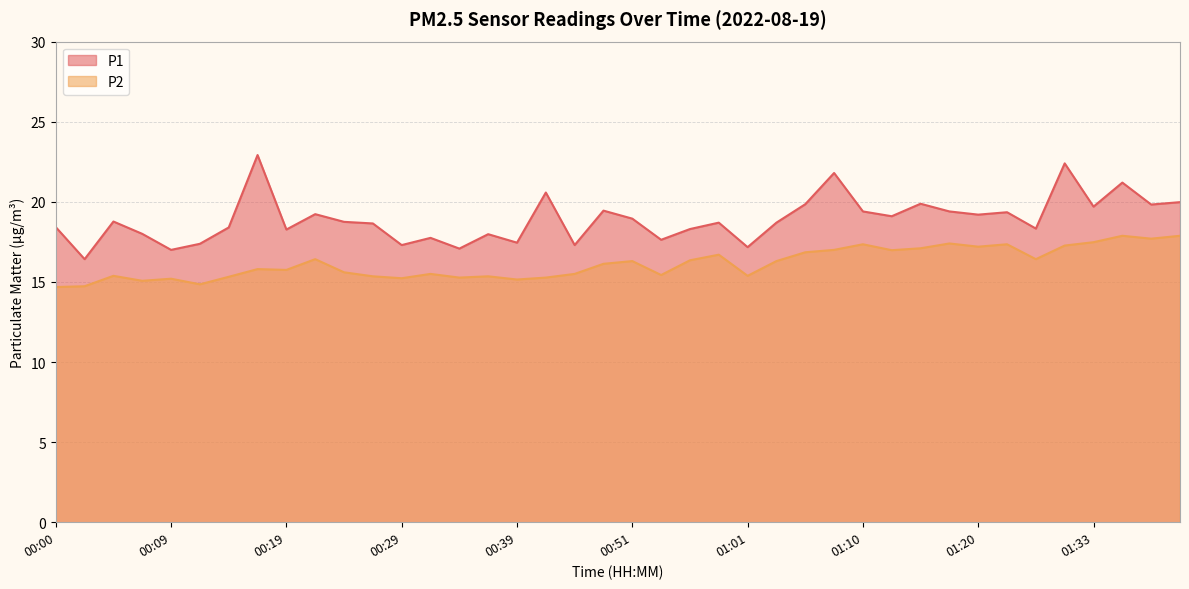

The value of P2 at 00:00 is 14.7. True or false?

True